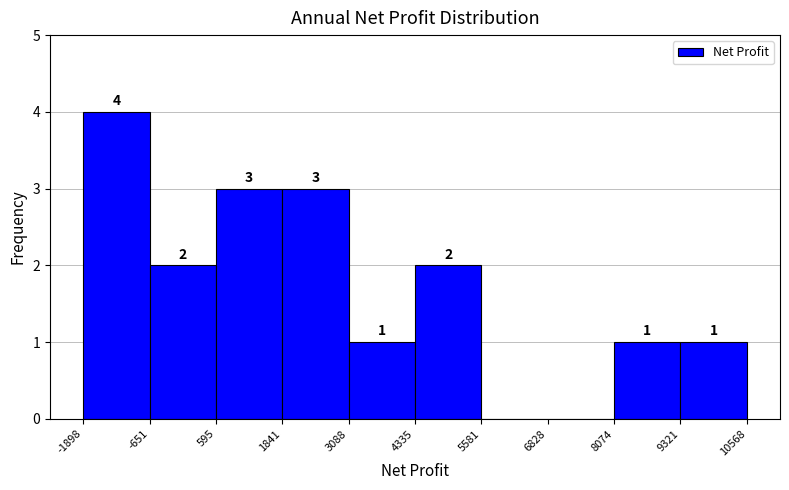

Which range on the x-axis has the tallest bar?

-1898 to -651